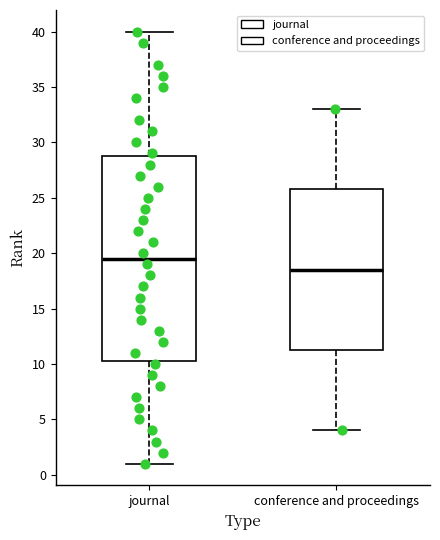

Reading left to right, read every box against the y-axis: the position of its median line, the range the box covers, and the ends of its whiskers. The values are not printed on the chart, so give them approximately, as read against the axis.

journal: median 19.5, box 10.5 to 29.0, whiskers 1.0 to 40.0
conference and proceedings: median 18.5, box 11.5 to 26.0, whiskers 4.0 to 33.0